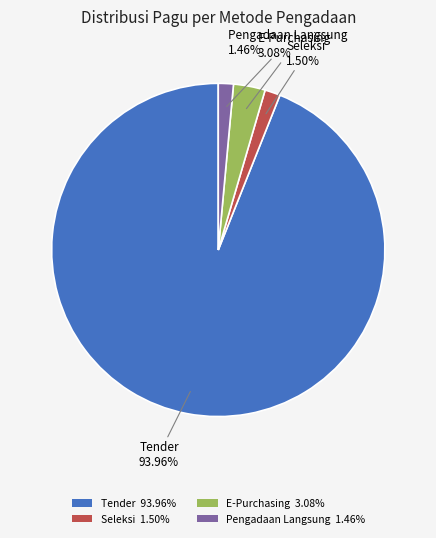

Is the sum of Seleksi 1.50% and E-Purchasing 3.08% greater than half?

No